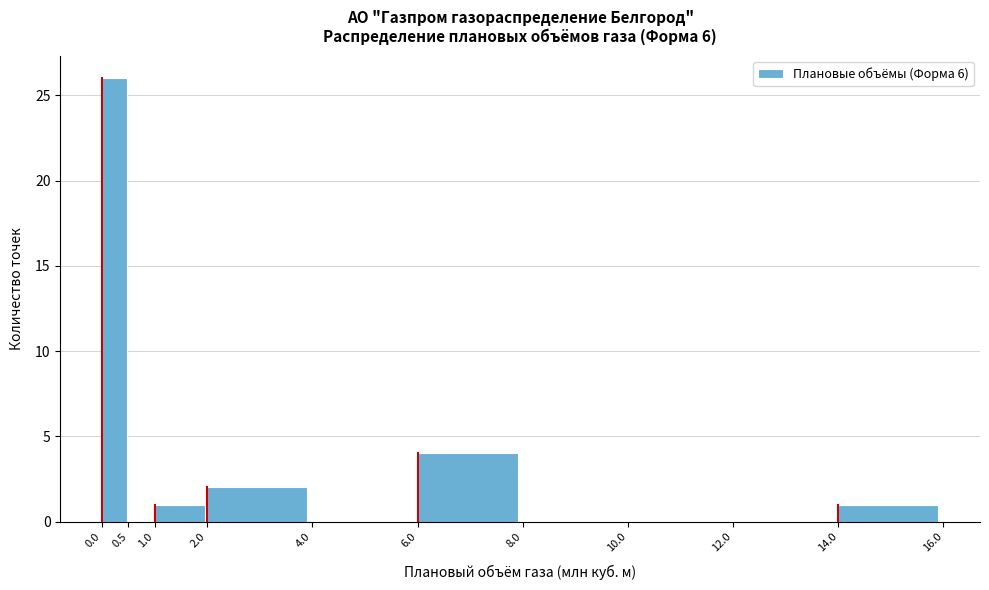

Over which range of the x-axis is the bar tallest?

0.0 to 0.5